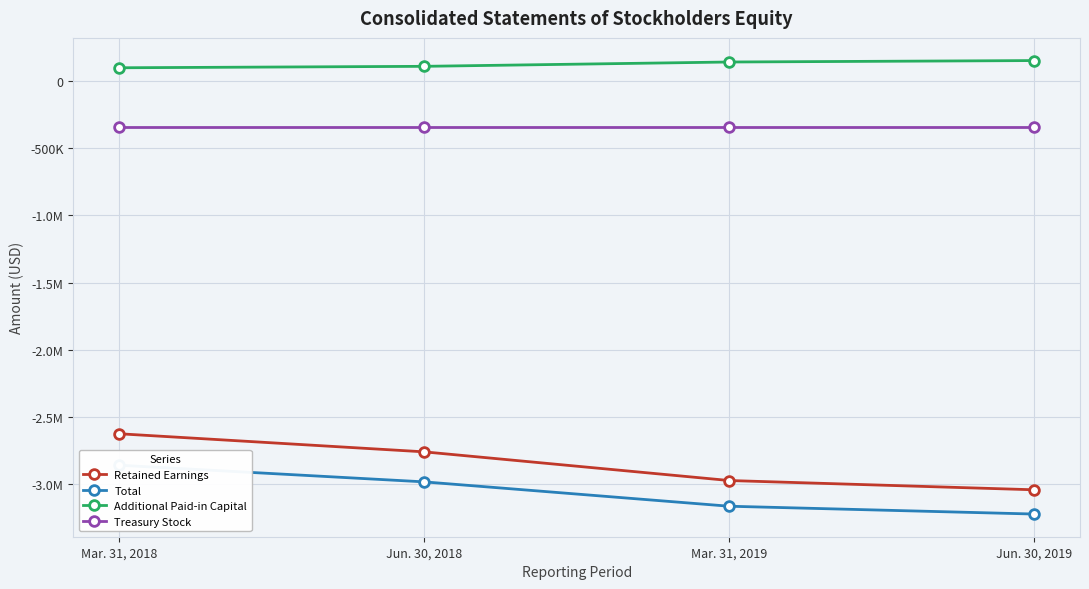

At Jun. 30, 2019, list the series in order from largest to smallest.

Additional Paid-in Capital, Treasury Stock, Retained Earnings, Total